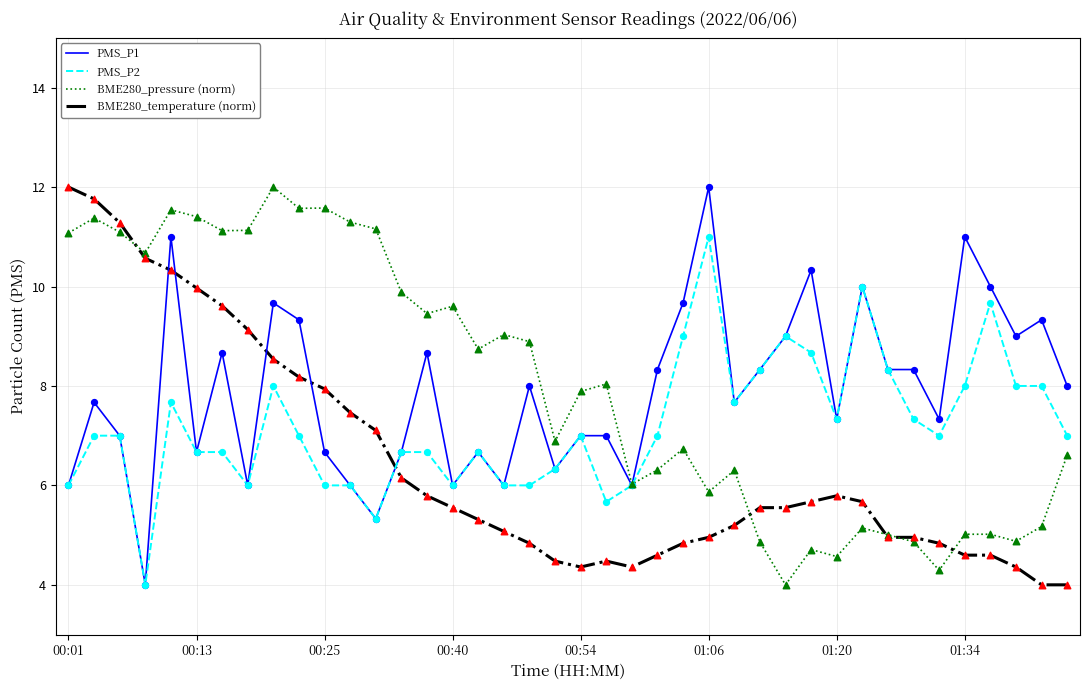

What is the smallest value displayed?

4.0